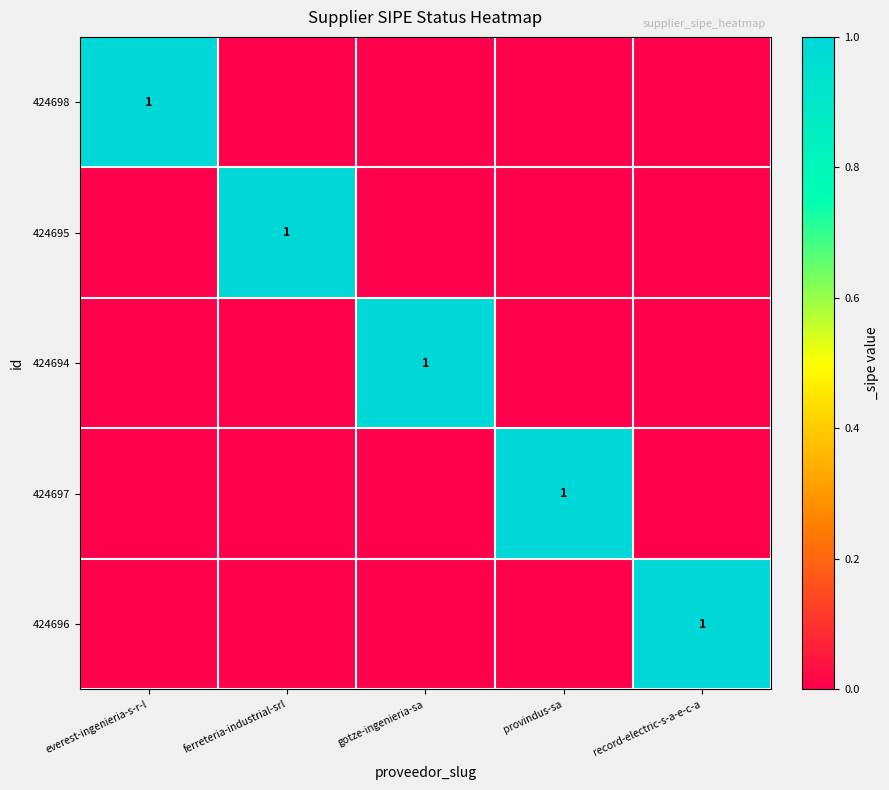

True or false: 424695 has a value of 0 at ferreteria-industrial-srl.

False